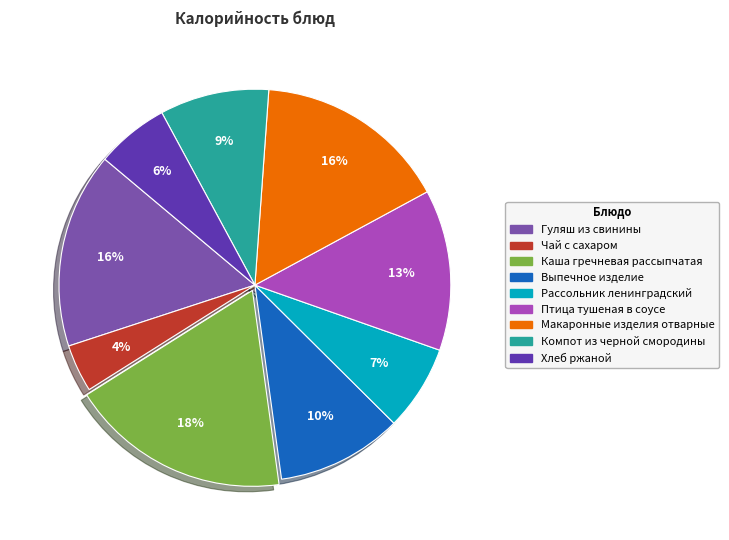

Between Выпечное изделие and Каша гречневая рассыпчатая, which is larger?

Каша гречневая рассыпчатая